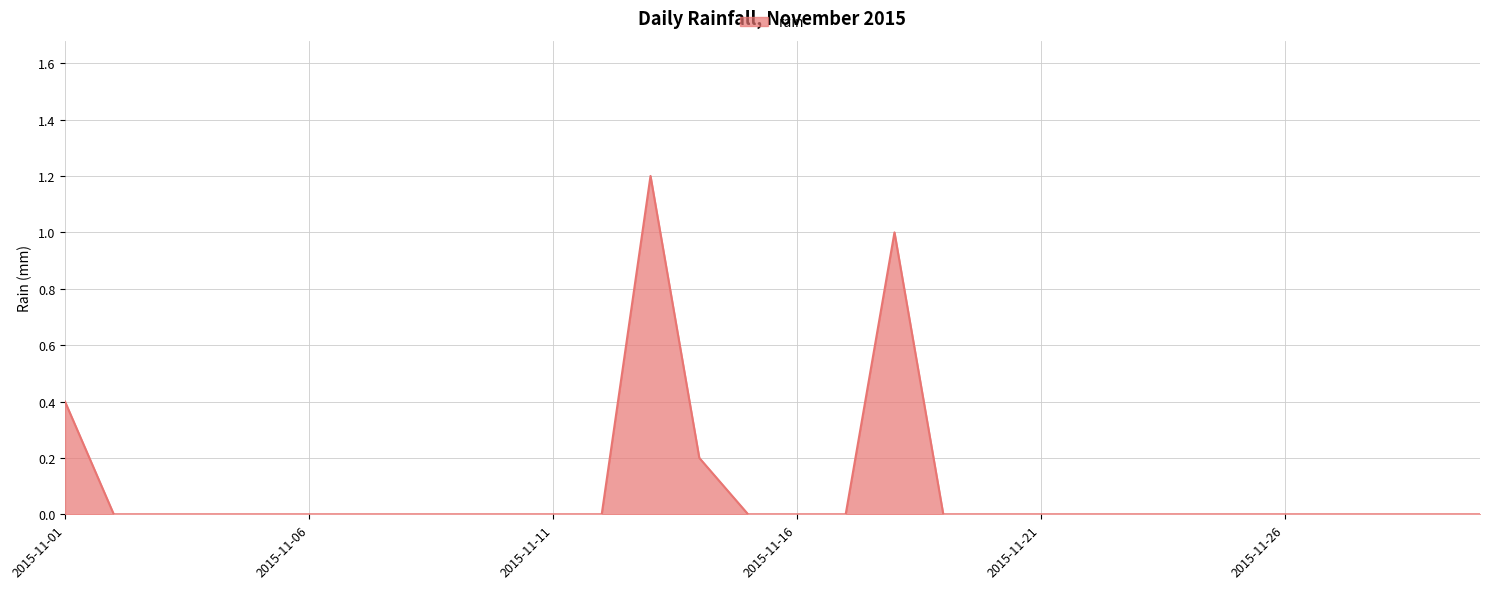

What is the greatest value displayed?

1.2